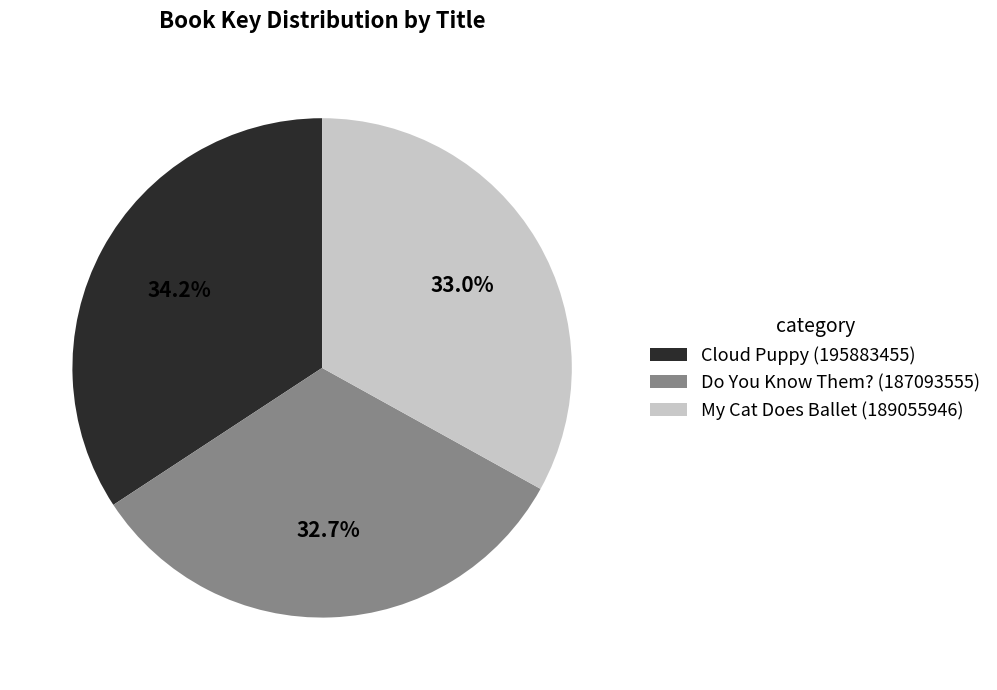

Which slice is the largest?

Cloud Puppy